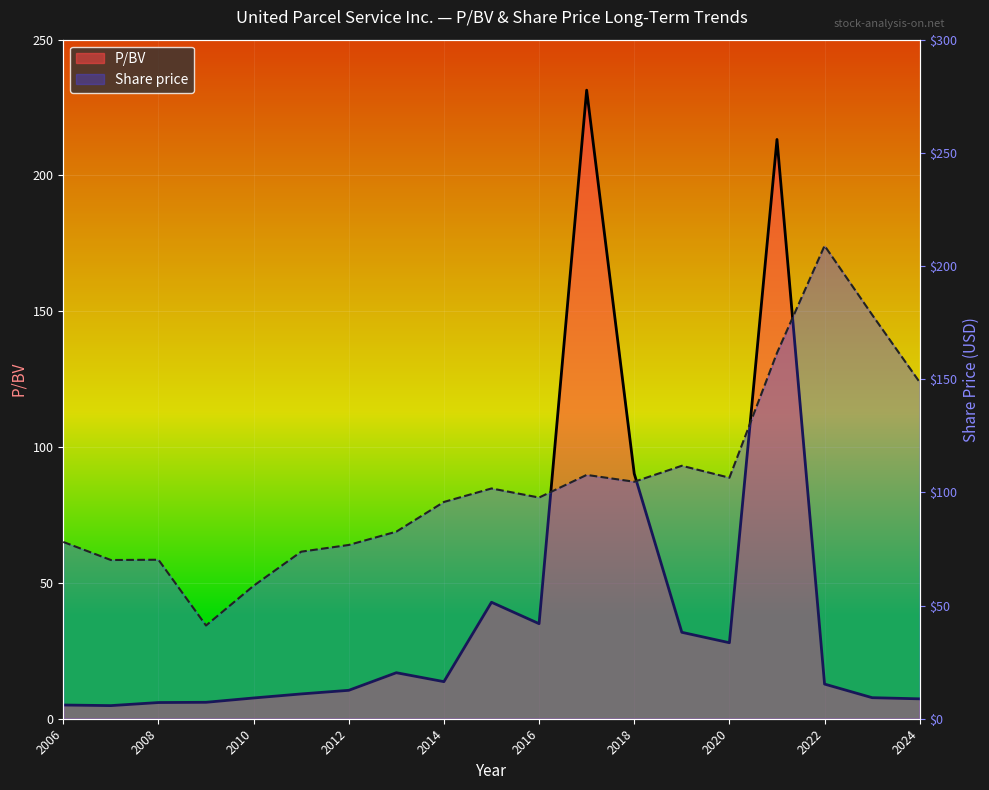

Is it true that P/BV line equals 213.3 at 15?

True